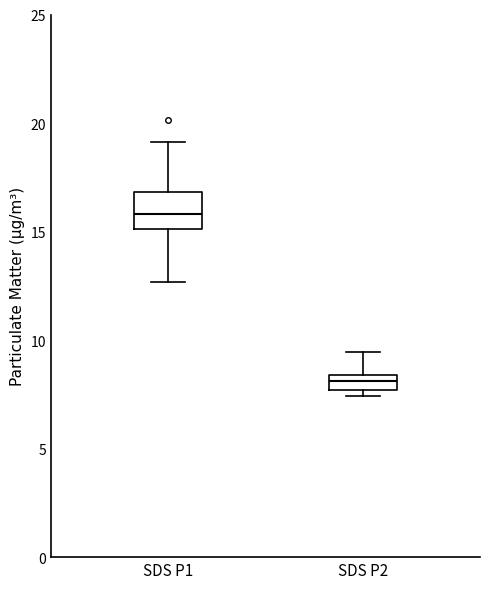

Comparing the boxes themselves (not the whiskers), which one is the tallest?

SDS P1